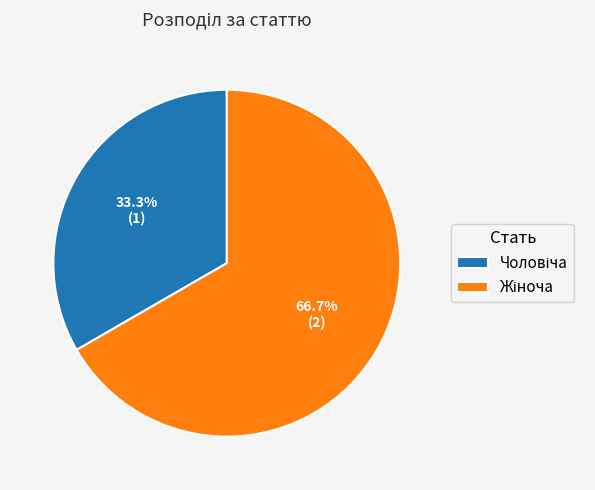

Does any single category account for the majority?

Yes